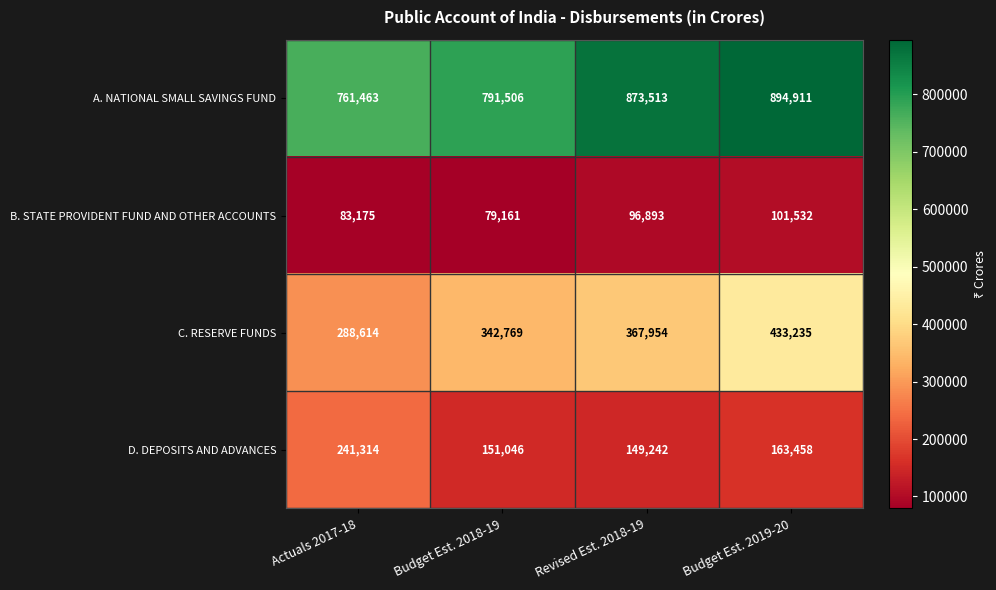

Which label corresponds to the smallest value in the chart?

Budget Est. 2018-19